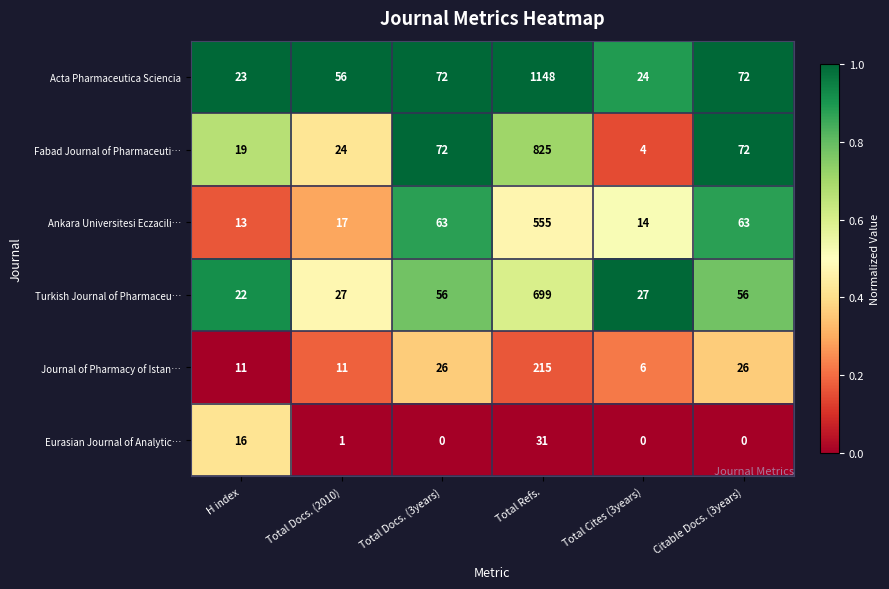

What is the maximum value for Ankara Universitesi Eczacili…?

555